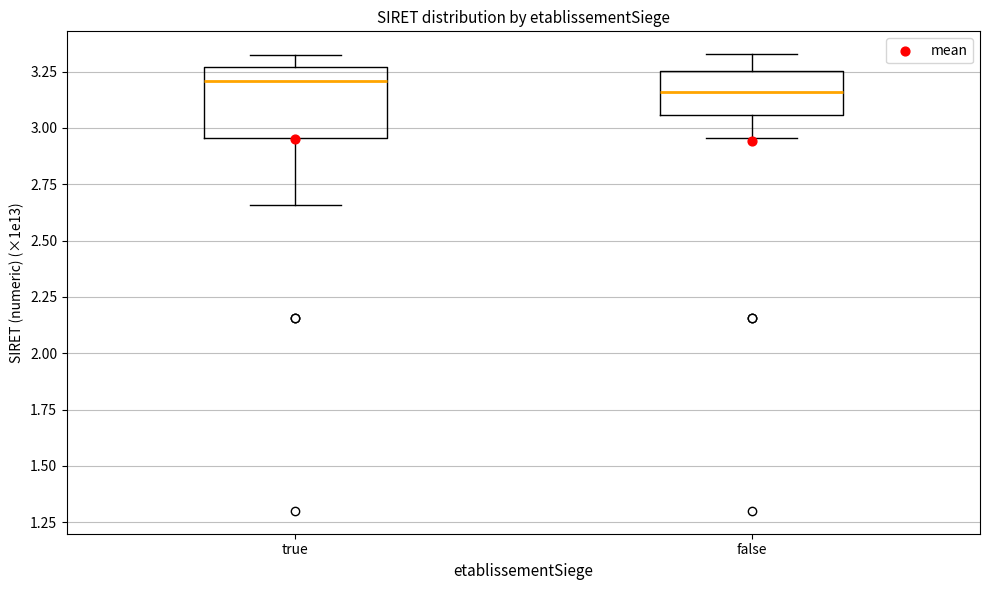

Comparing the boxes themselves (not the whiskers), which one is the tallest?

true